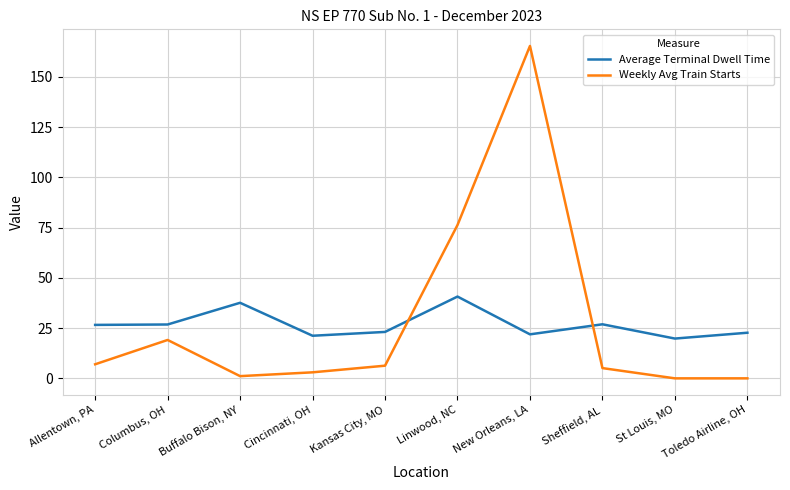

The value of Weekly Avg Train Starts at St Louis, MO is -112.1. True or false?

False